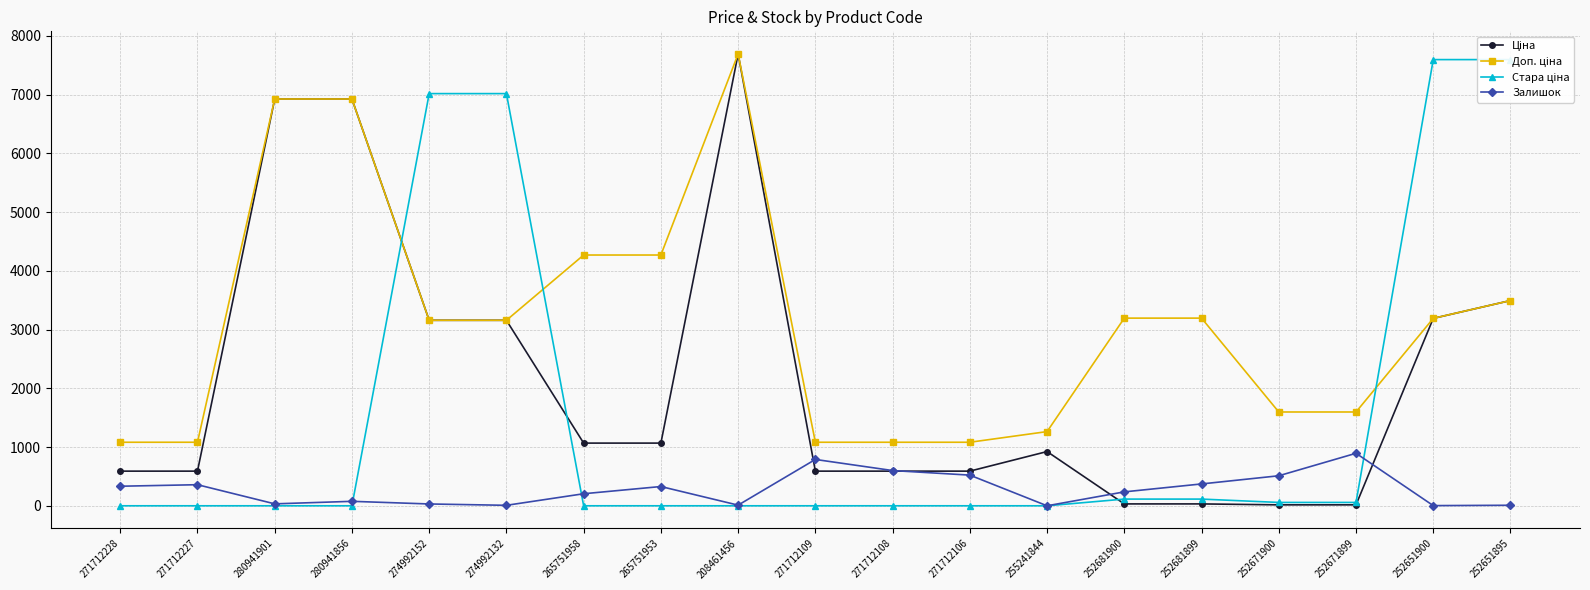

How many lines are shown in the chart?

4